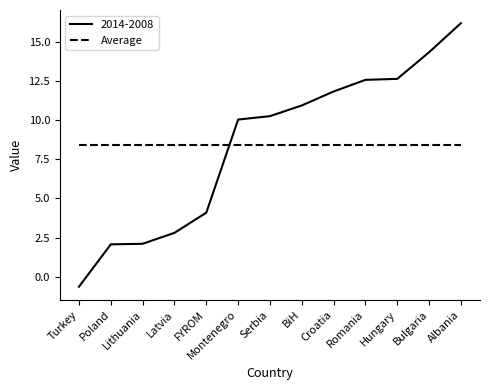

What value does the 2014-2008 series have at Albania?

16.2